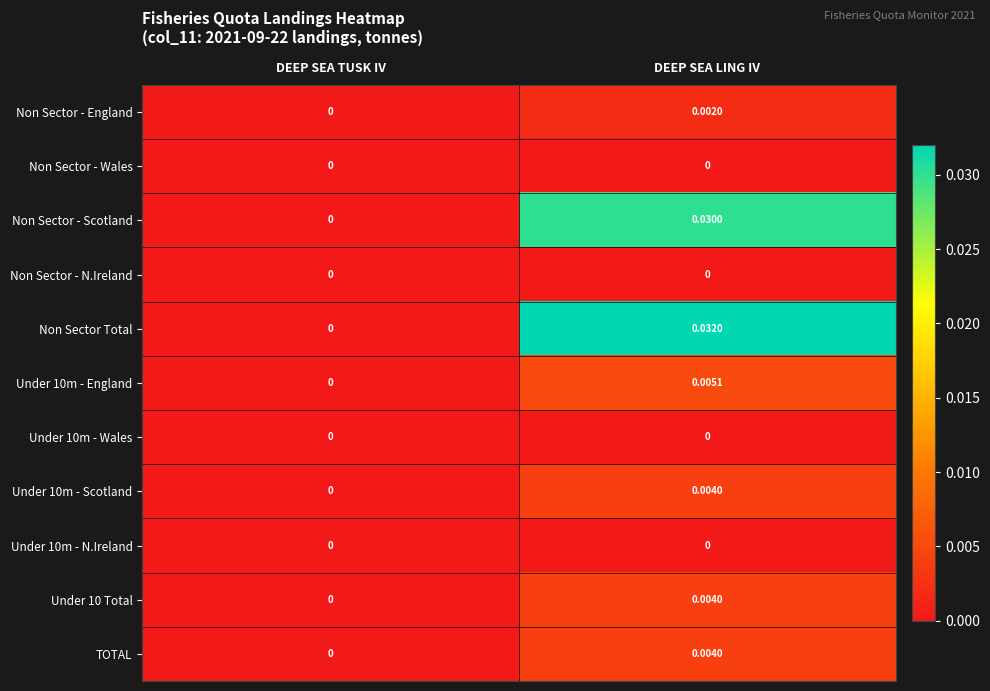

Which series has the largest range (max minus min)?

Non Sector Total